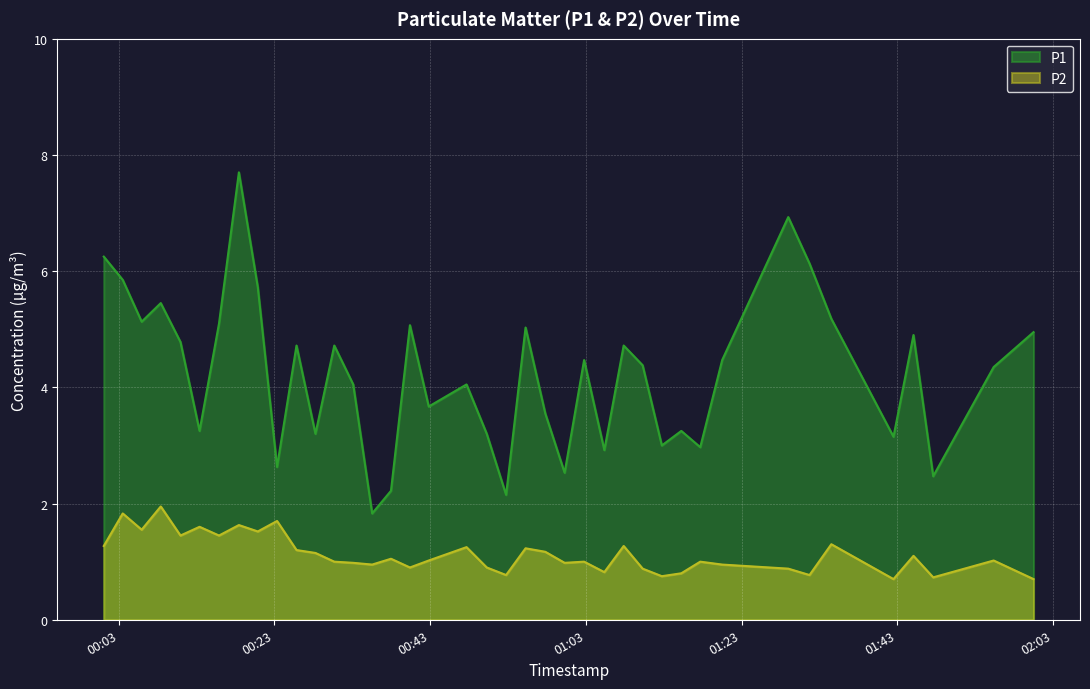

What is the minimum value for P2?

0.7